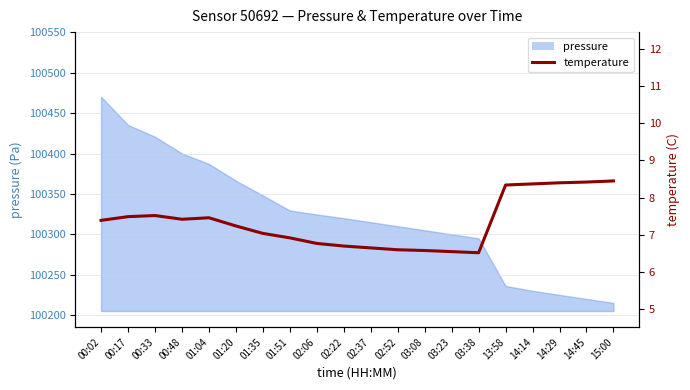

The chart shows a value of 6.6 at 03:08. True or false?

True